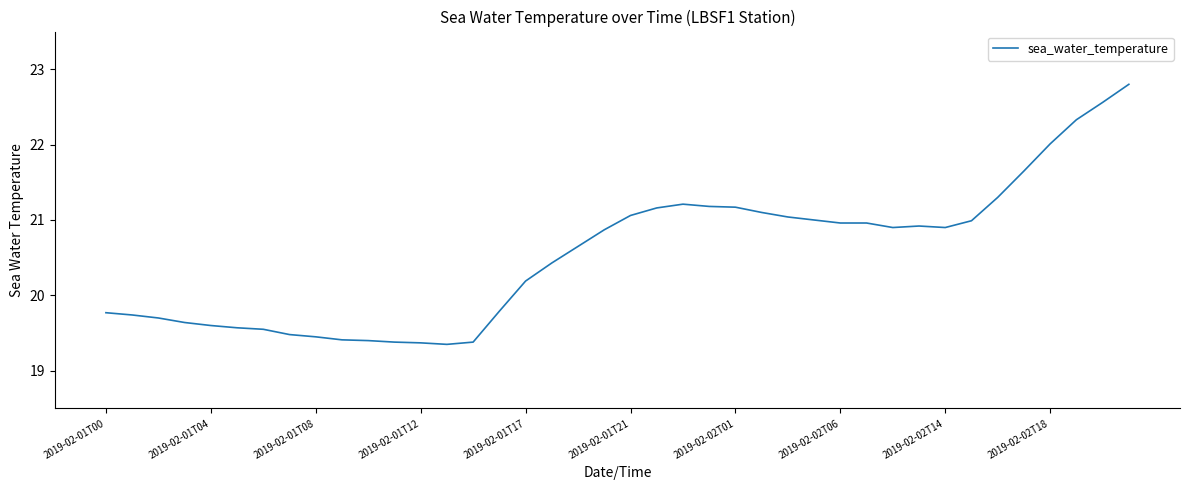

What is the maximum value shown in the chart?

22.8